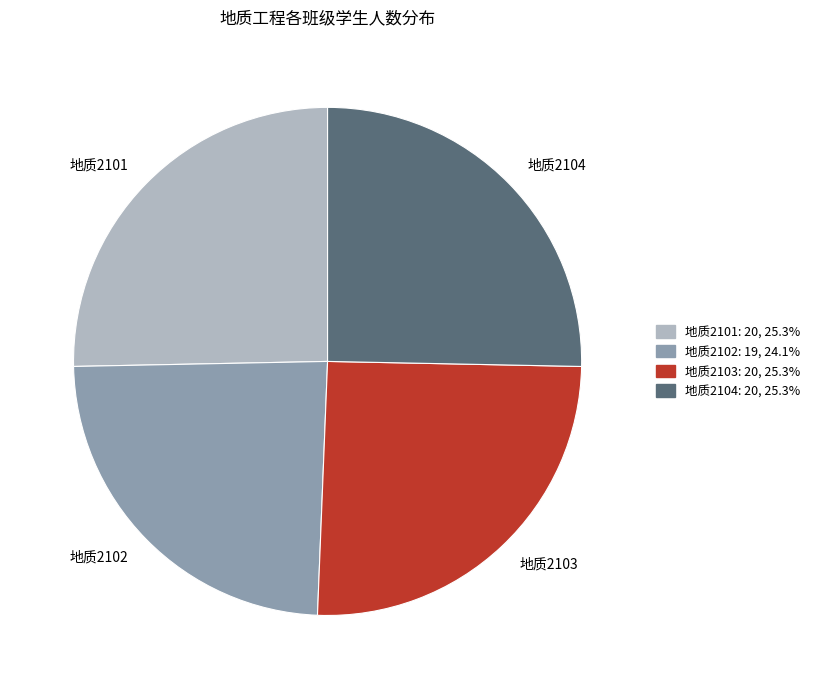

Approximately how many times larger is the value at 地质2104 compared to 地质2101?

1.0